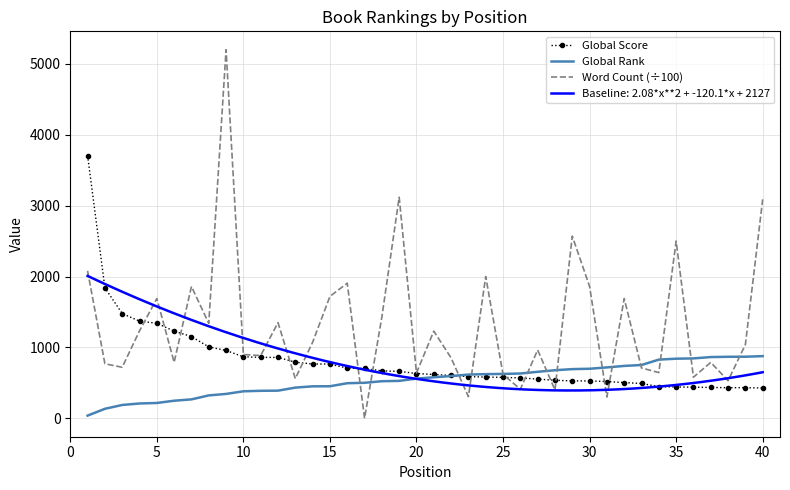

List the series in order of their overall mean, lowest first.

Global Rank, Global Score, Word Count (÷100)